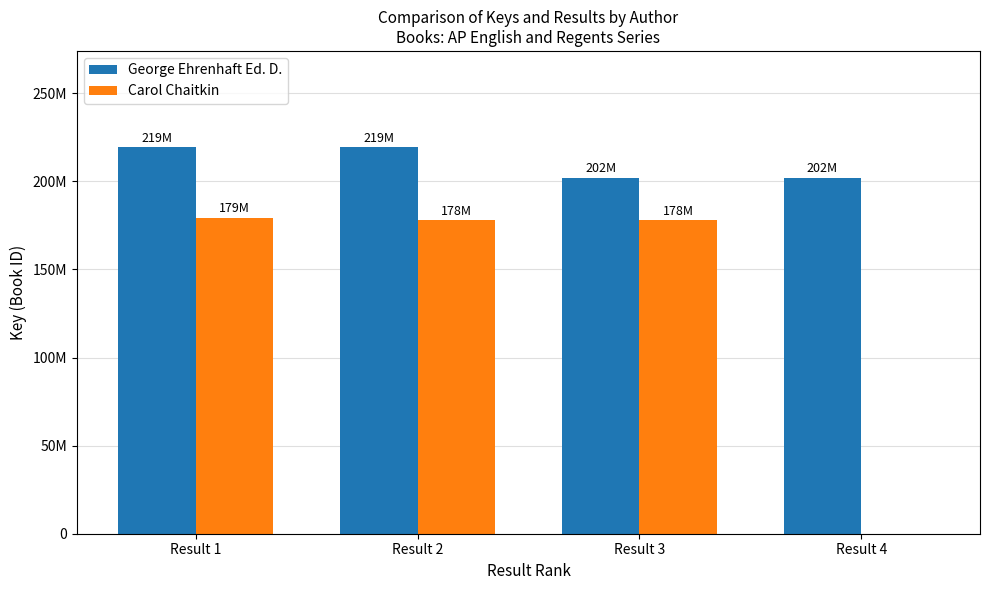

What are all the series names shown in the legend?

George Ehrenhaft Ed. D., Carol Chaitkin